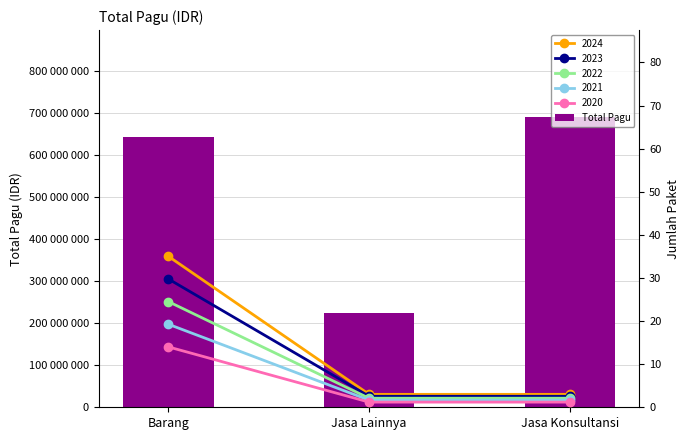

What is the greatest value displayed?

690120000.0